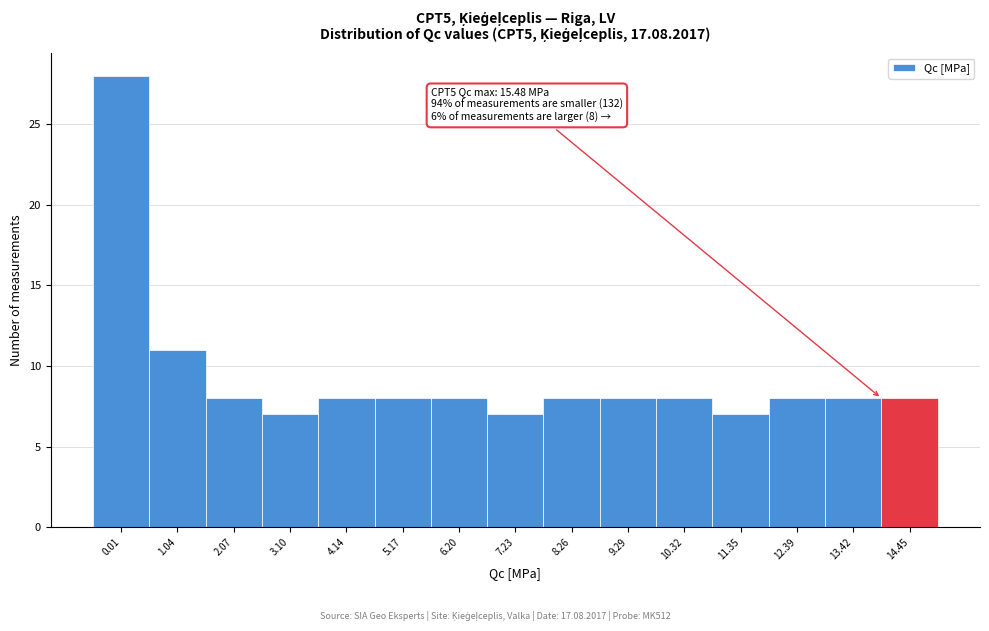

Reading right to left, what are all the values shown in this chart?

8	8	8	7	8	8	8	7	8	8	8	7	8	11	28